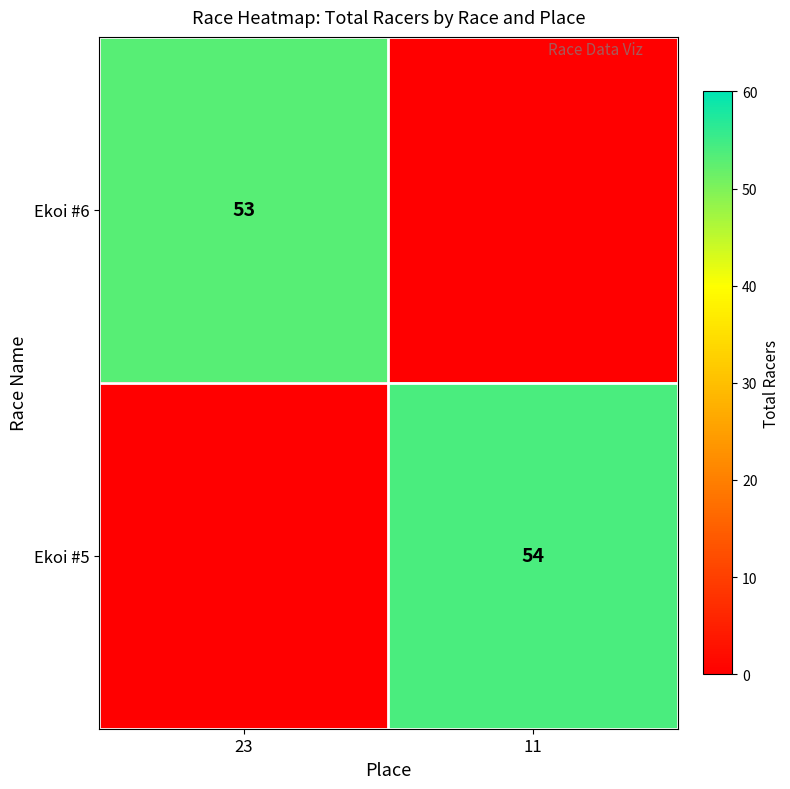

At which category is the sum across all series the highest?

11